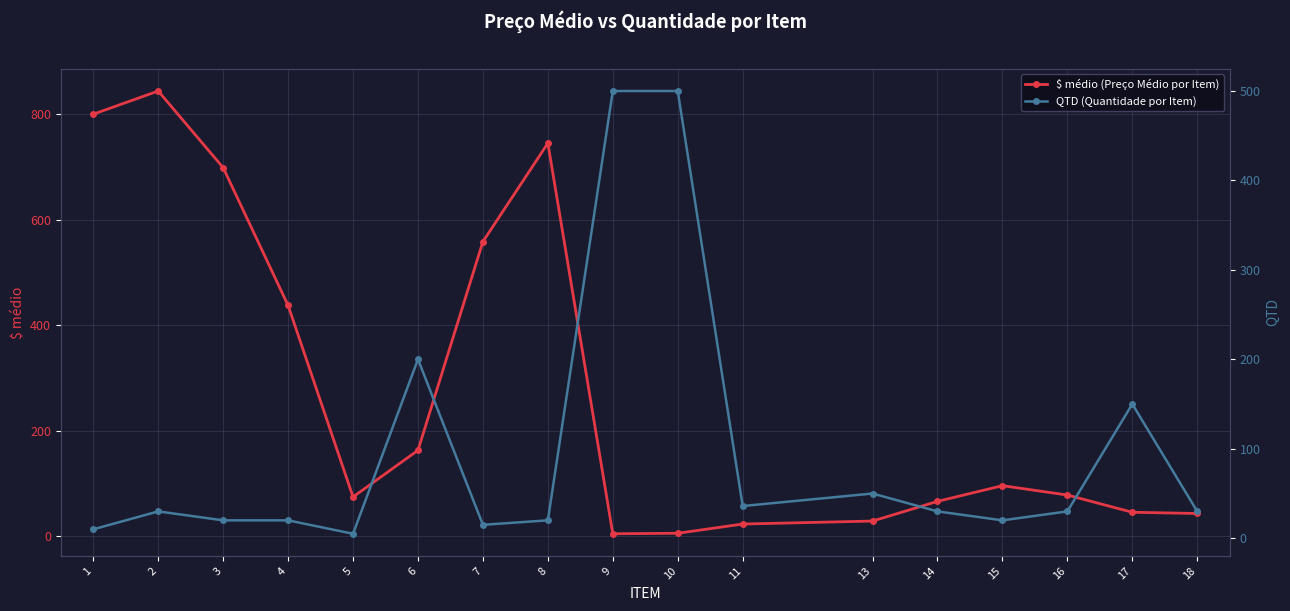

At which label does $ médio (Preço Médio por Item) first exceed 77?

1